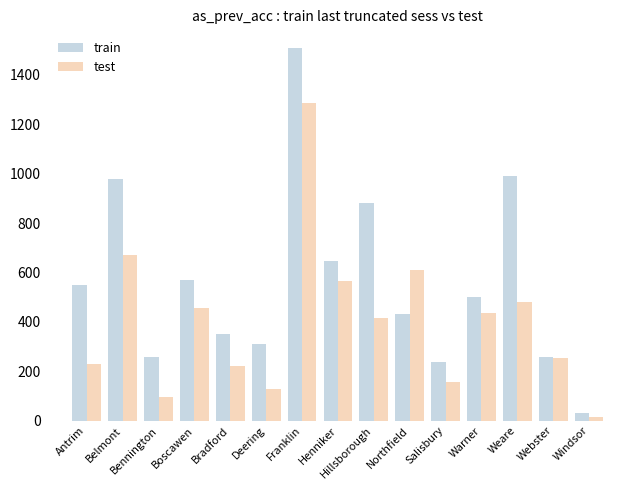

What is the difference between the maximum and minimum values in the train series?

1477